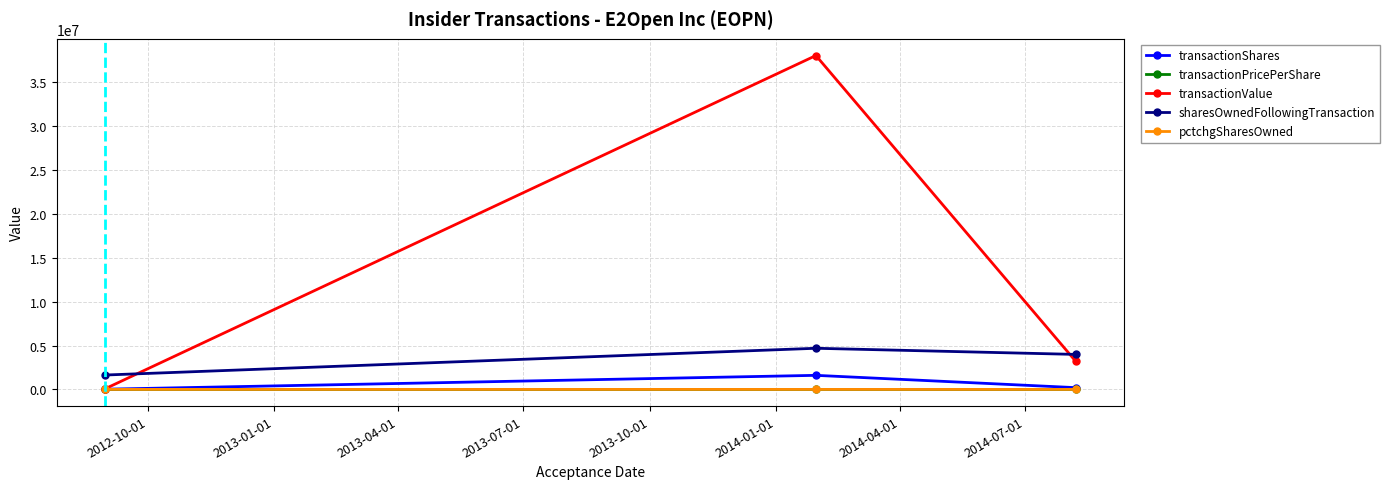

What is the sum of all sharesOwnedFollowingTransaction values?

10311729.0